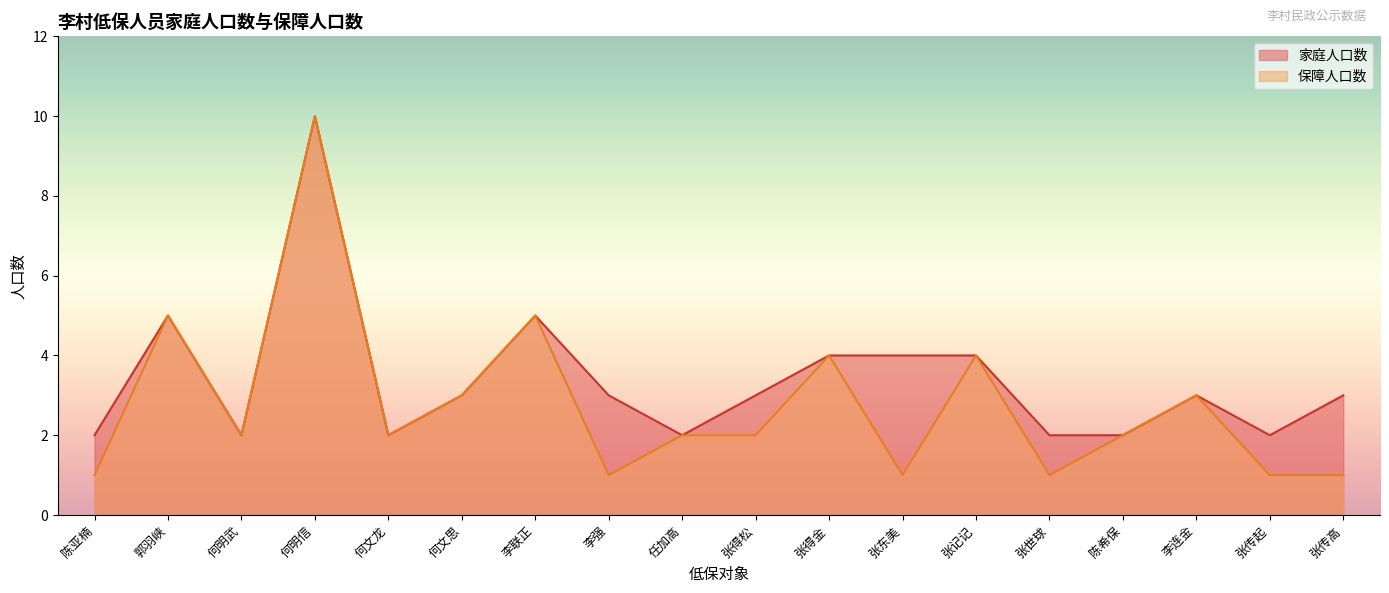

How many lines are shown in the chart?

2